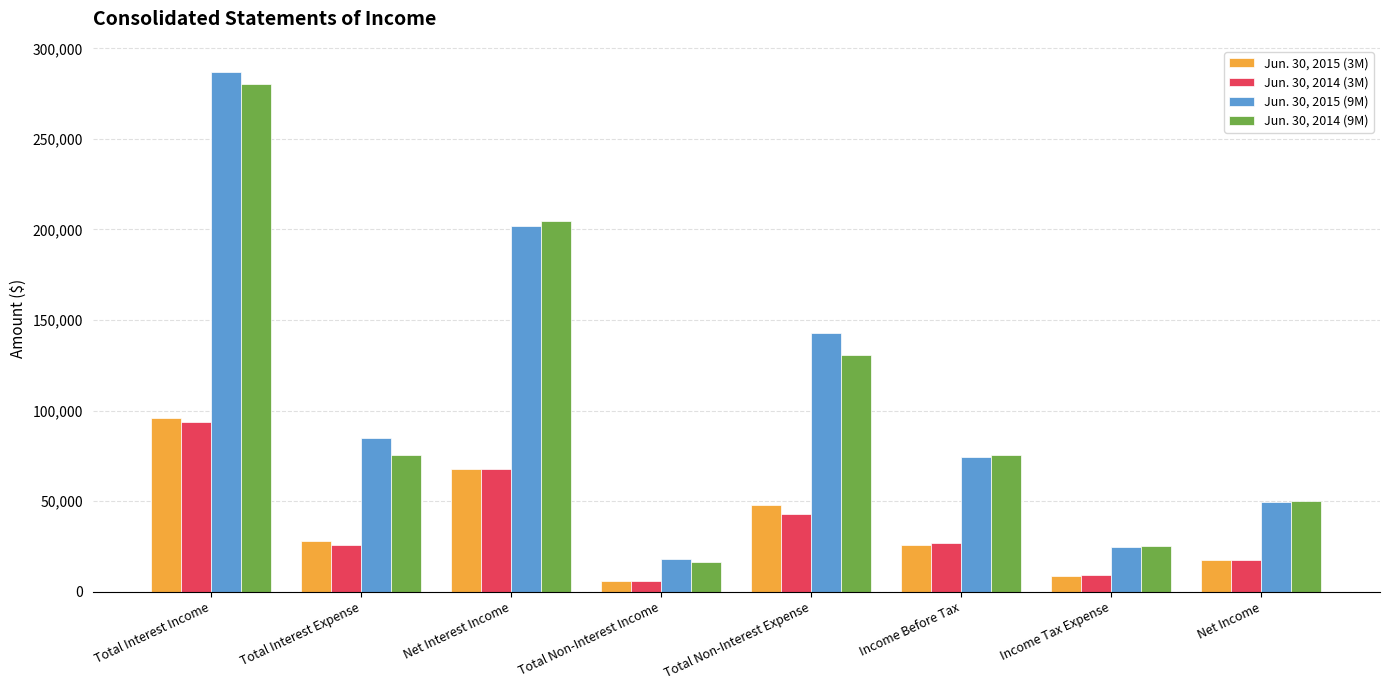

How many bars are there in each group?

4